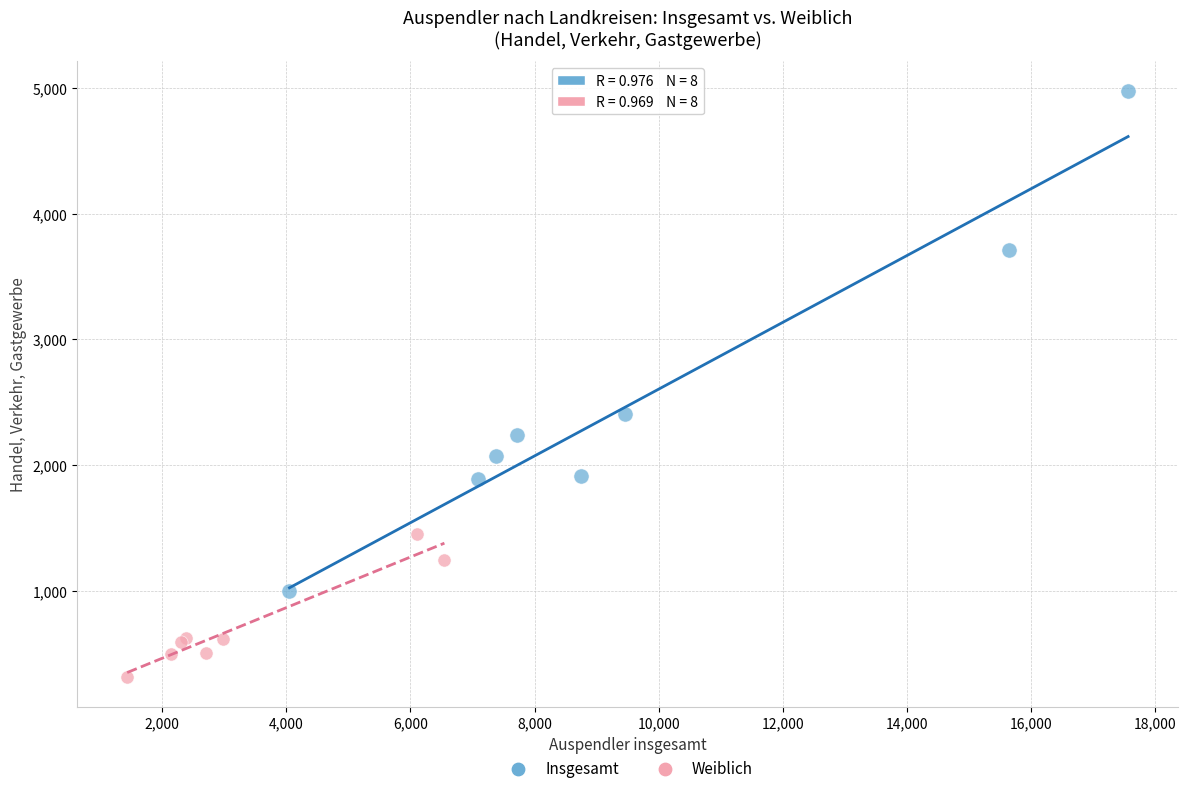

Which series has the widest spread of Y values?

Insgesamt